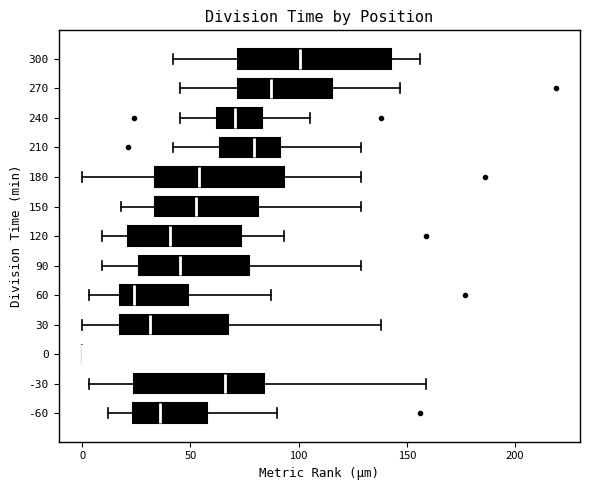

Where does the median line of the box at y = 90 sit on the x-axis? The values are not printed on the chart, so give them approximately, as read against the axis.

45